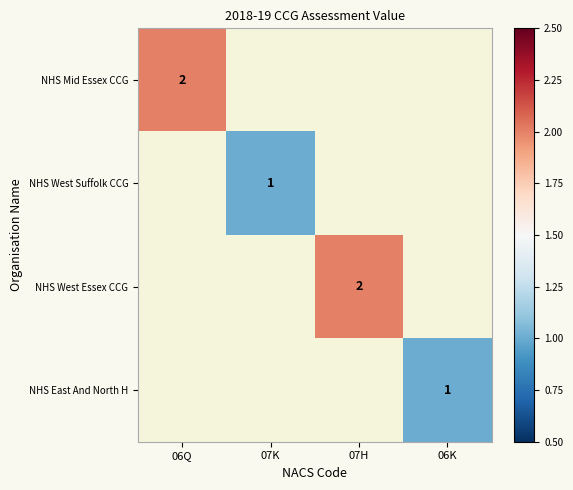

True or false: NHS East And North H has a value of 0 at 06K.

False